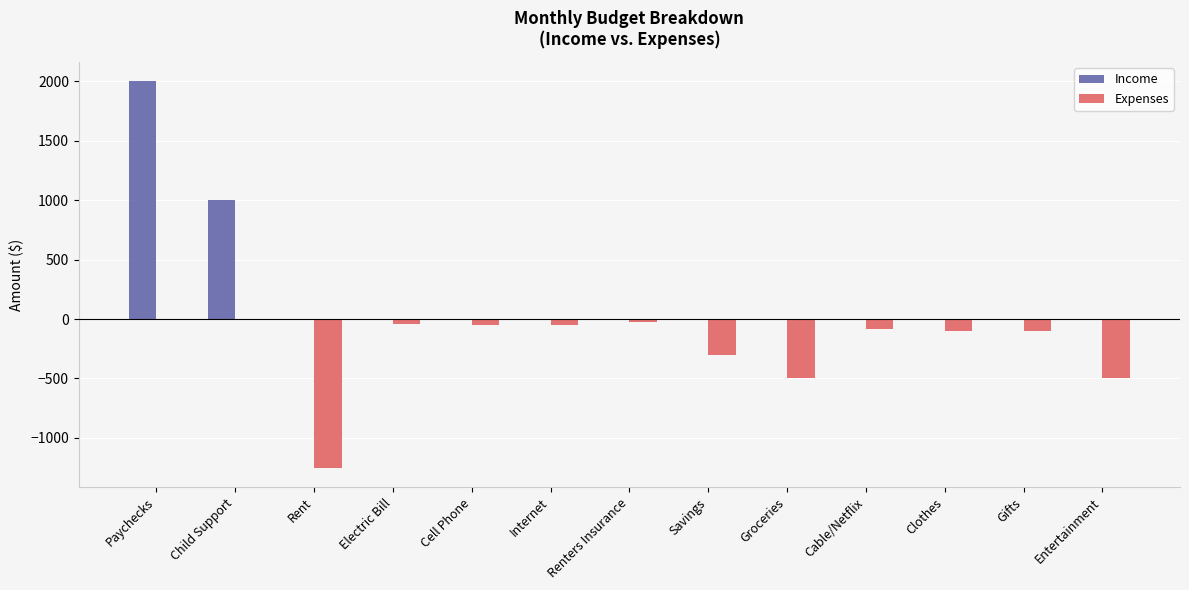

Which series has the largest range (max minus min)?

Income